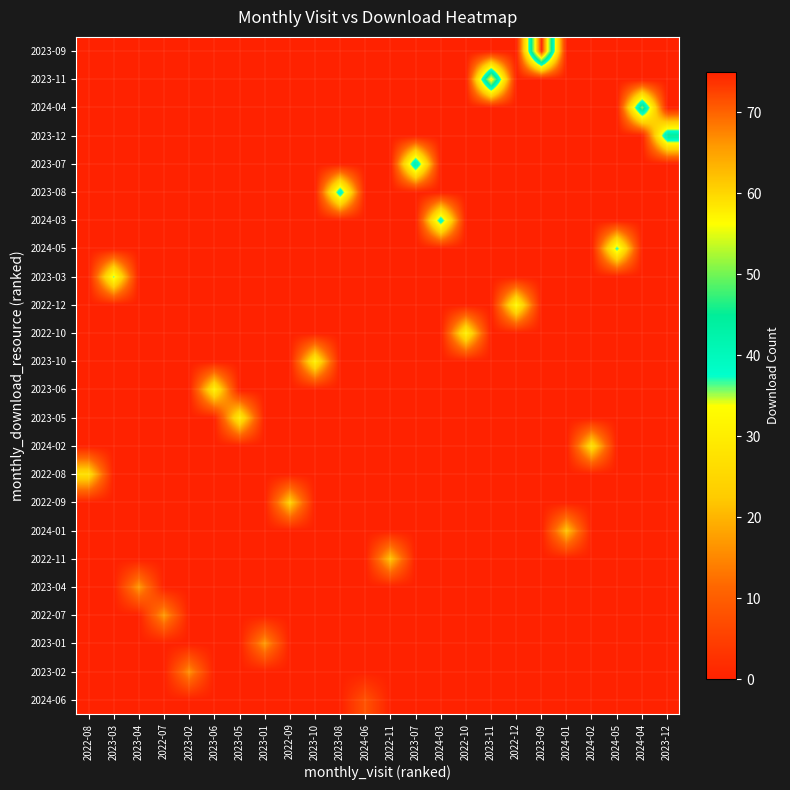

Which label corresponds to the largest value in the chart?

2023-09